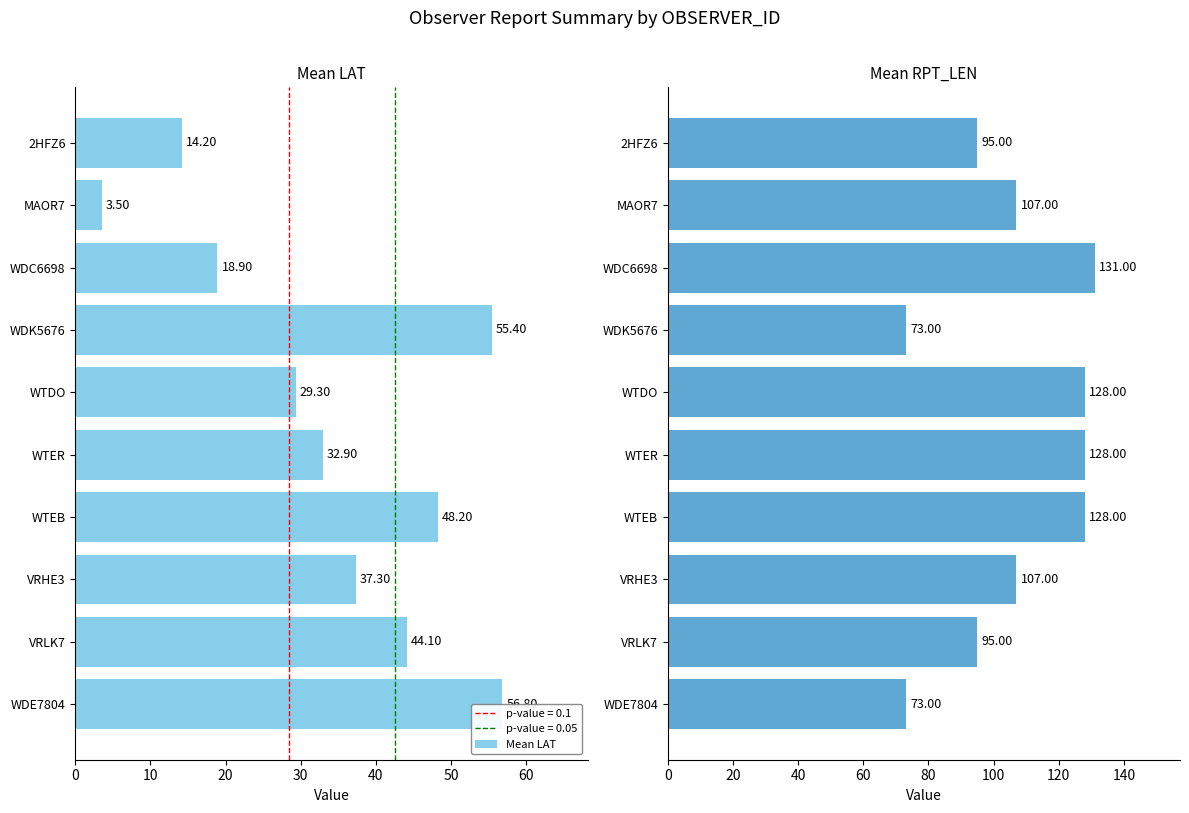

What is the difference between the maximum and minimum values in the Mean LAT series?

53.3